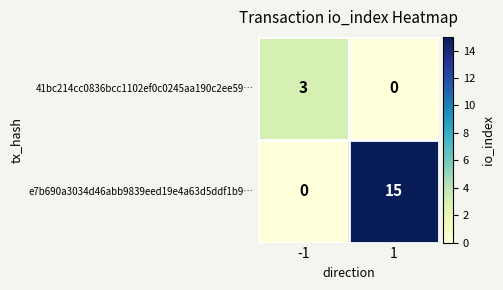

Reading right to left, list all the values displayed in this chart.

41bc214cc0836bcc1102ef0c0245aa190c2ee59…: 0	3
e7b690a3034d46abb9839eed19e4a63d5ddf1b9…: 15	0